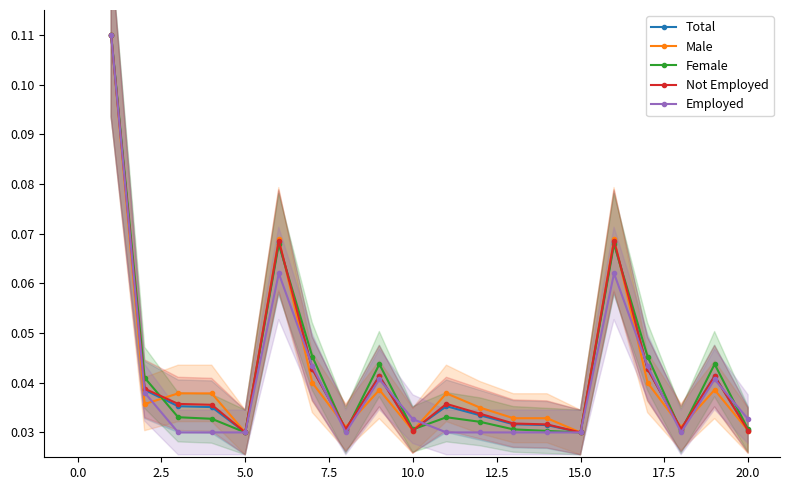

How many distinct data groups are displayed?

5